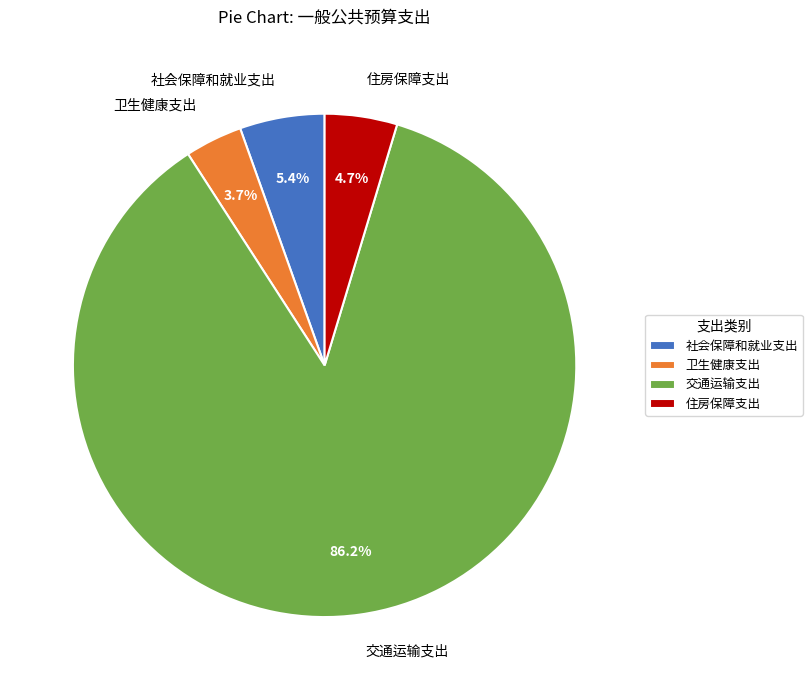

Rank the categories by value from lowest to highest.

卫生健康支出, 住房保障支出, 社会保障和就业支出, 交通运输支出